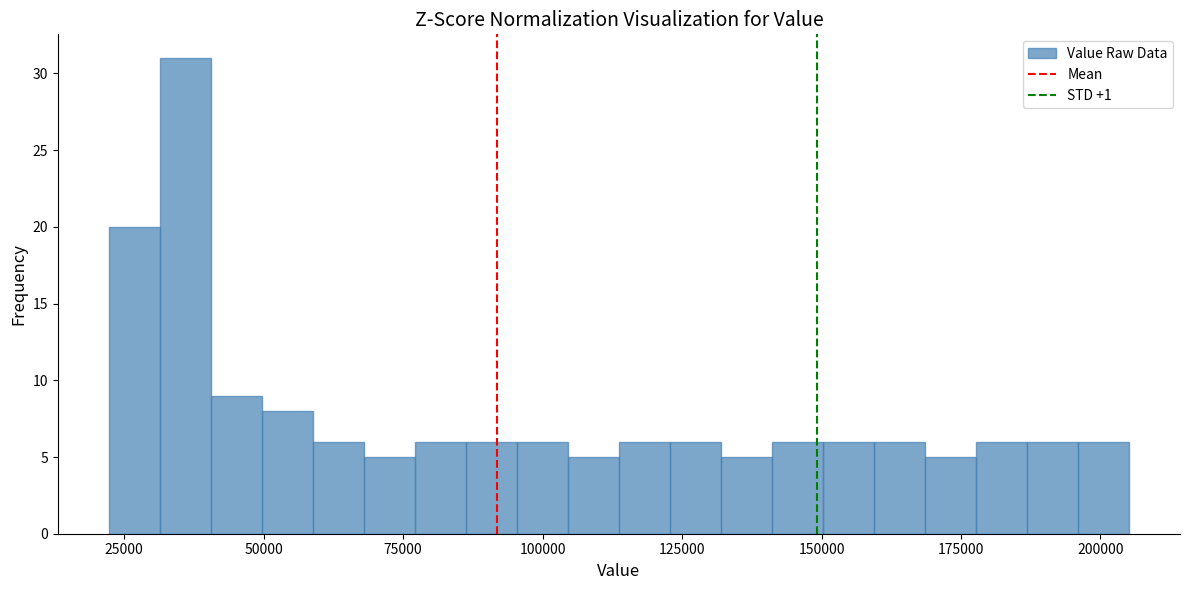

Read against the x-axis, roughly where is the centre of the tallest bar?

35000